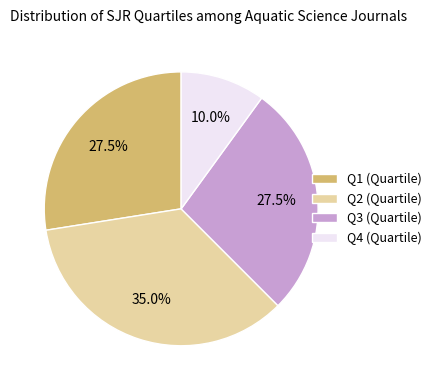

What percentage is the Q4 slice, to the nearest percent?

10%